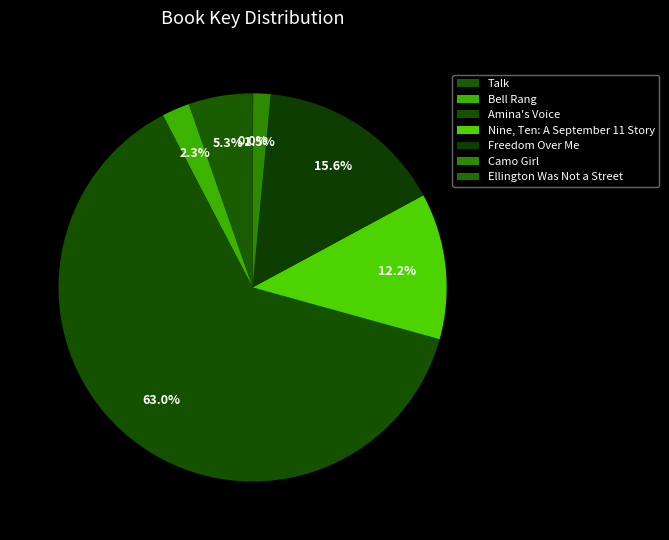

How many slices are in this pie chart?

7